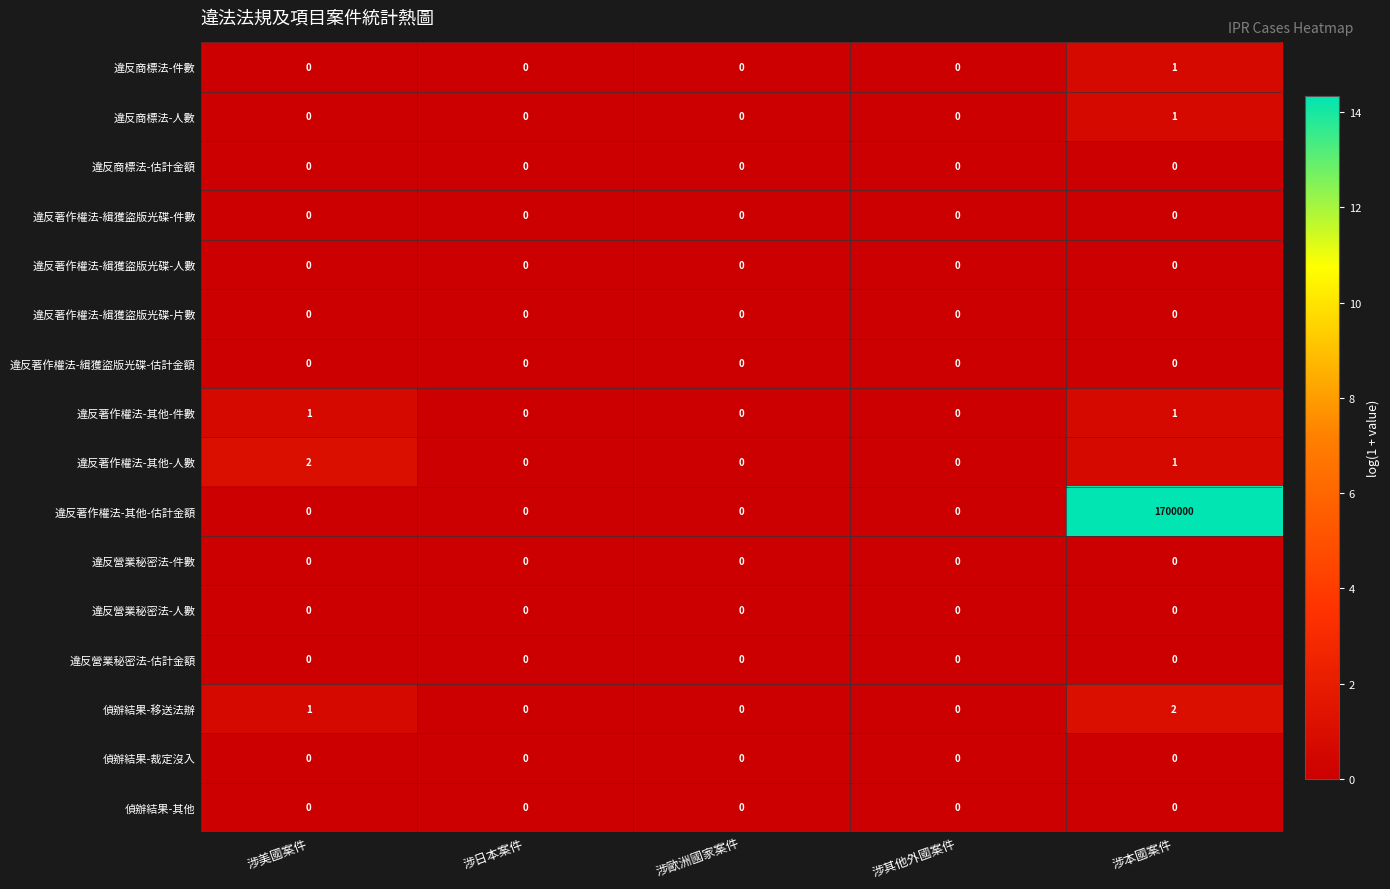

Which category has the highest value across all series?

涉本國案件